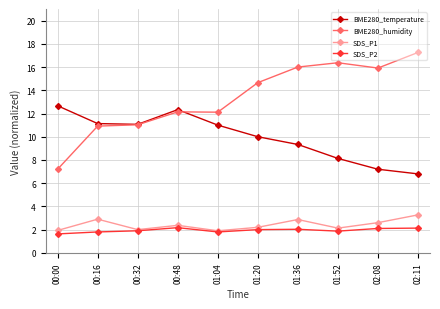

What is the difference between the maximum and minimum values in the BME280_humidity series?

10.1